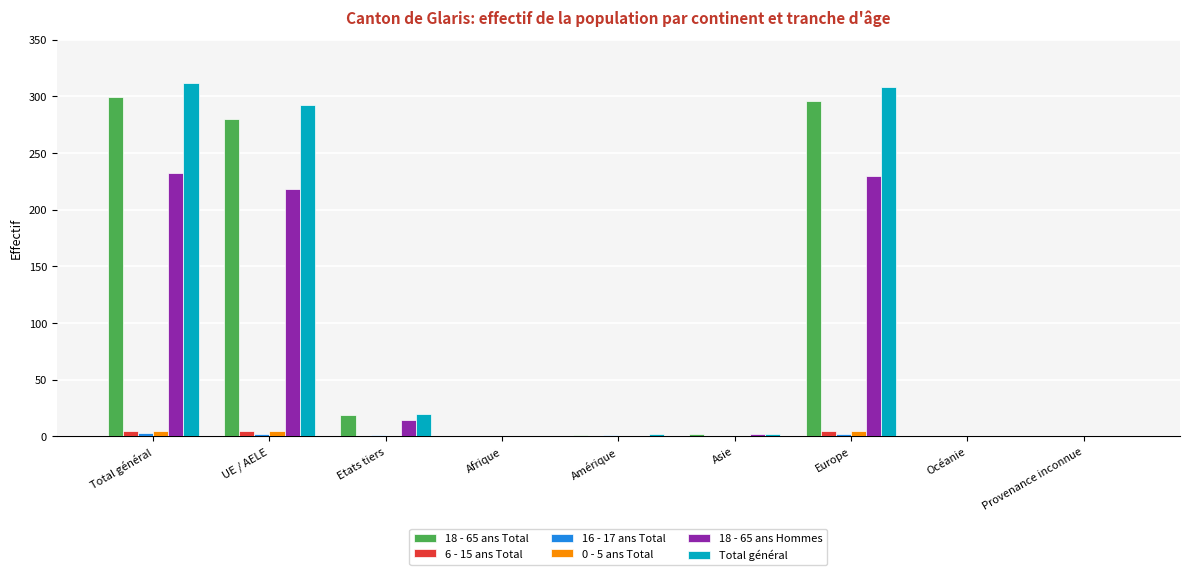

Which series changed the most between UE / AELE and Océanie?

Total général